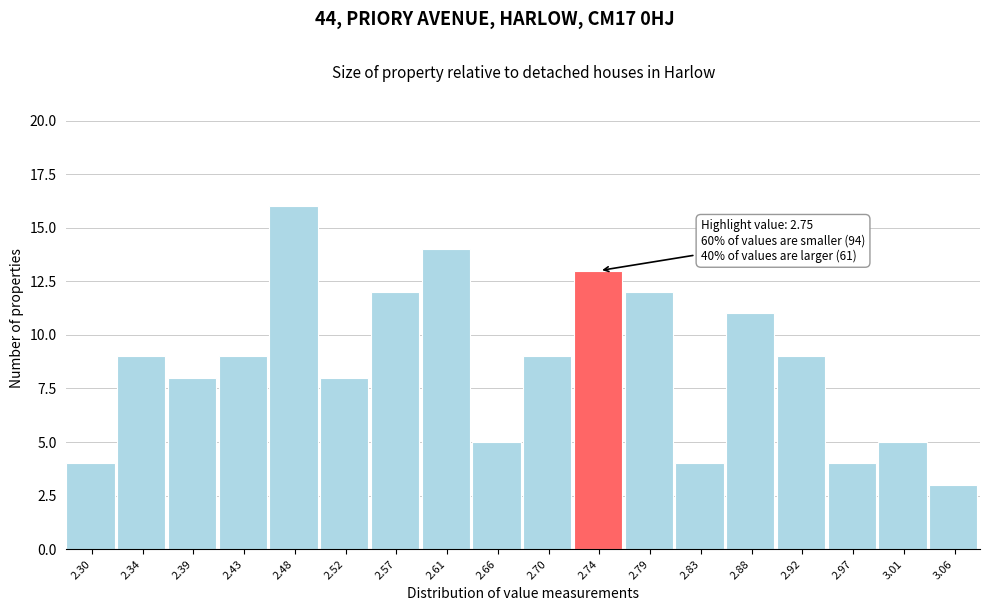

Reading left to right, what are all the values shown in this chart?

2.30=4	2.34=9	2.39=8	2.43=9	2.48=16	2.52=8	2.57=12	2.61=14	2.66=5	2.70=9	2.74=13	2.79=12	2.83=4	2.88=11	2.92=9	2.97=4	3.01=5	3.06=3